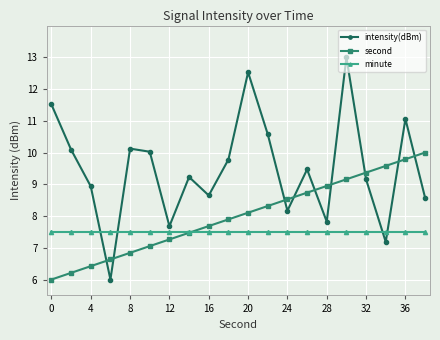

Which series has the largest range (max minus min)?

intensity(dBm)